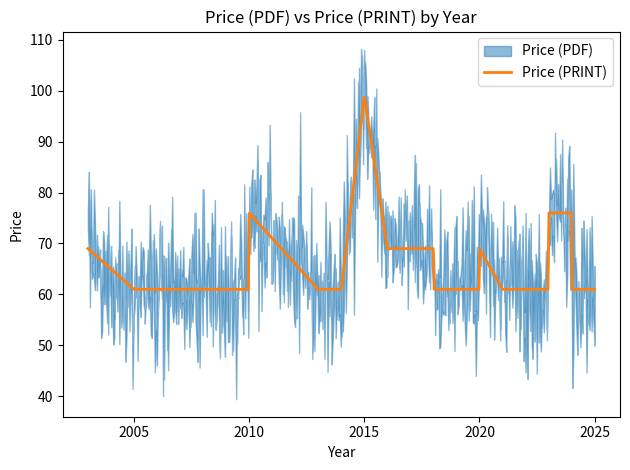

At which label is Price (PRINT) closest to 80?

2010